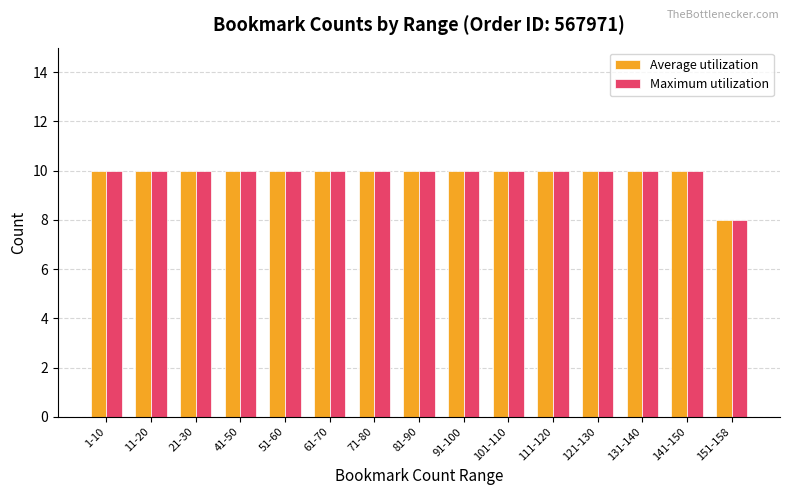

What is the minimum value for Maximum utilization?

8